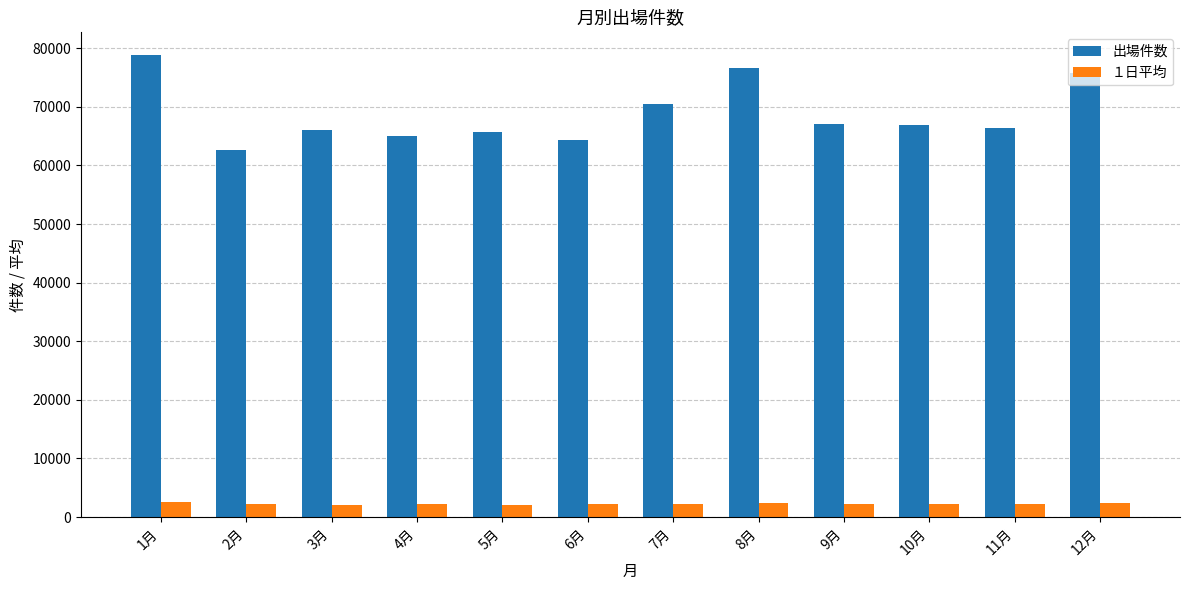

Is the value of 出場件数 at 10月 greater than the value of １日平均 at 9月?

Yes